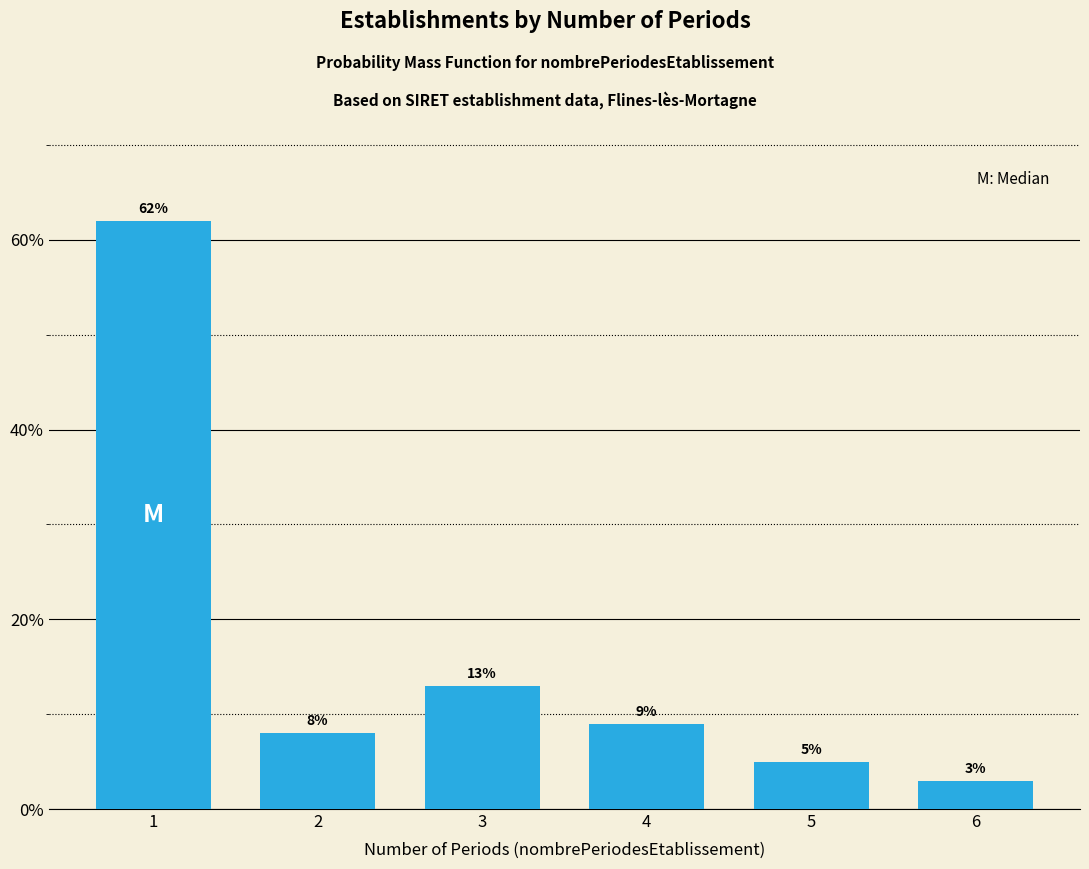

Reading right to left, what are all the values shown in this chart?

6=3	5=5	4=9	3=13	2=8	1=62